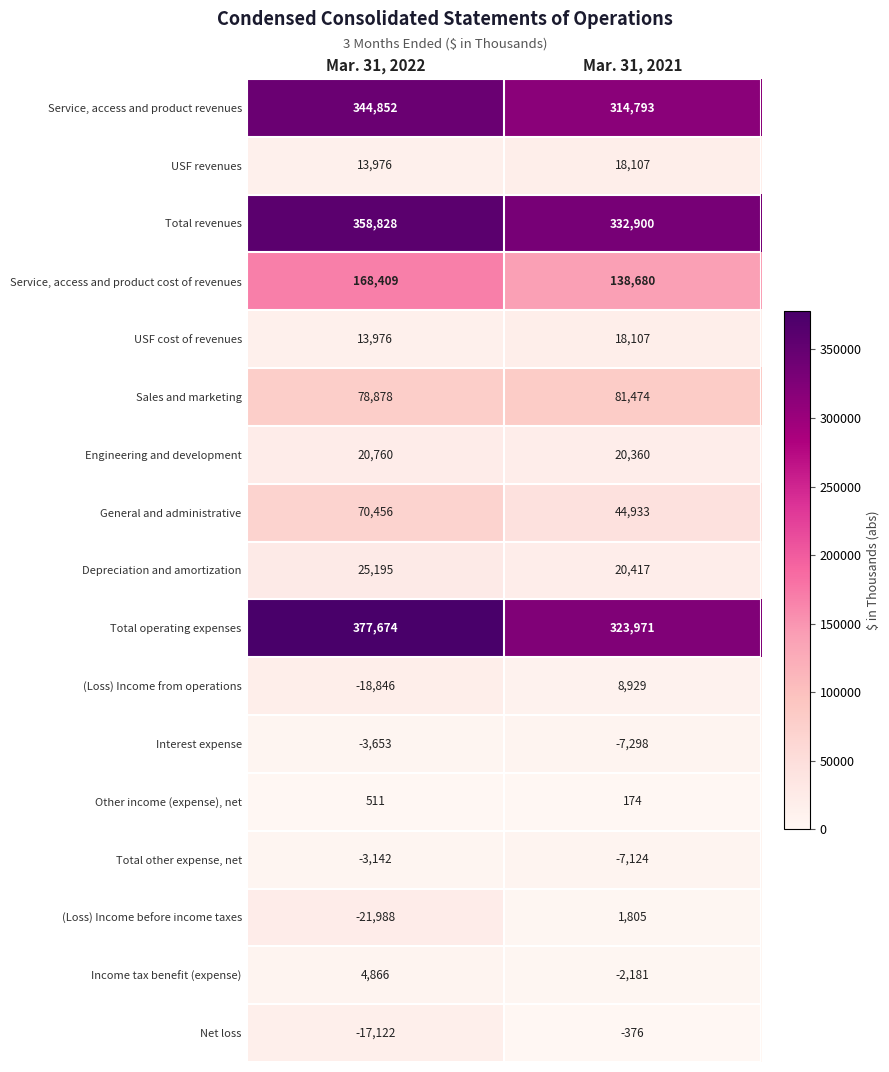

The value of Depreciation and amortization at Mar. 31, 2021 is 29260. True or false?

False